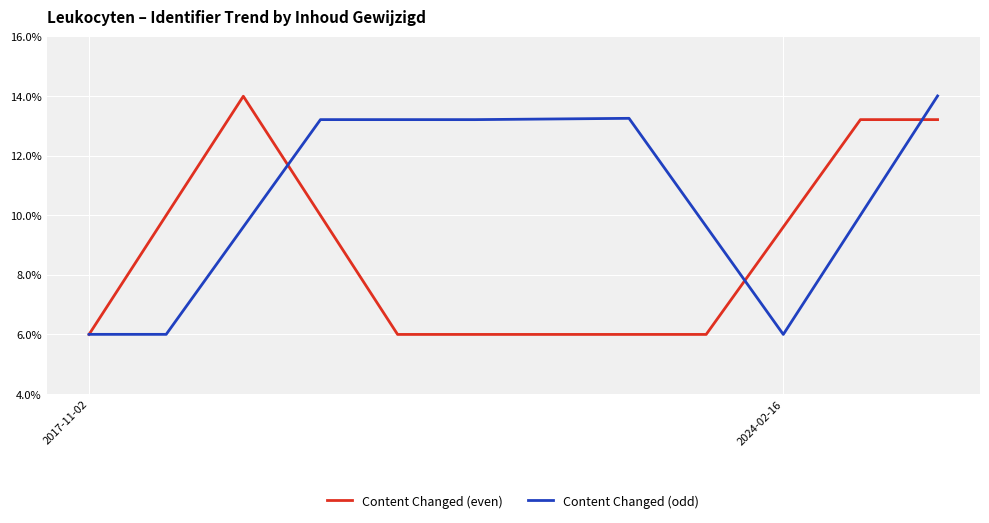

What is the highest value of the Content Changed (even) series?

14.0